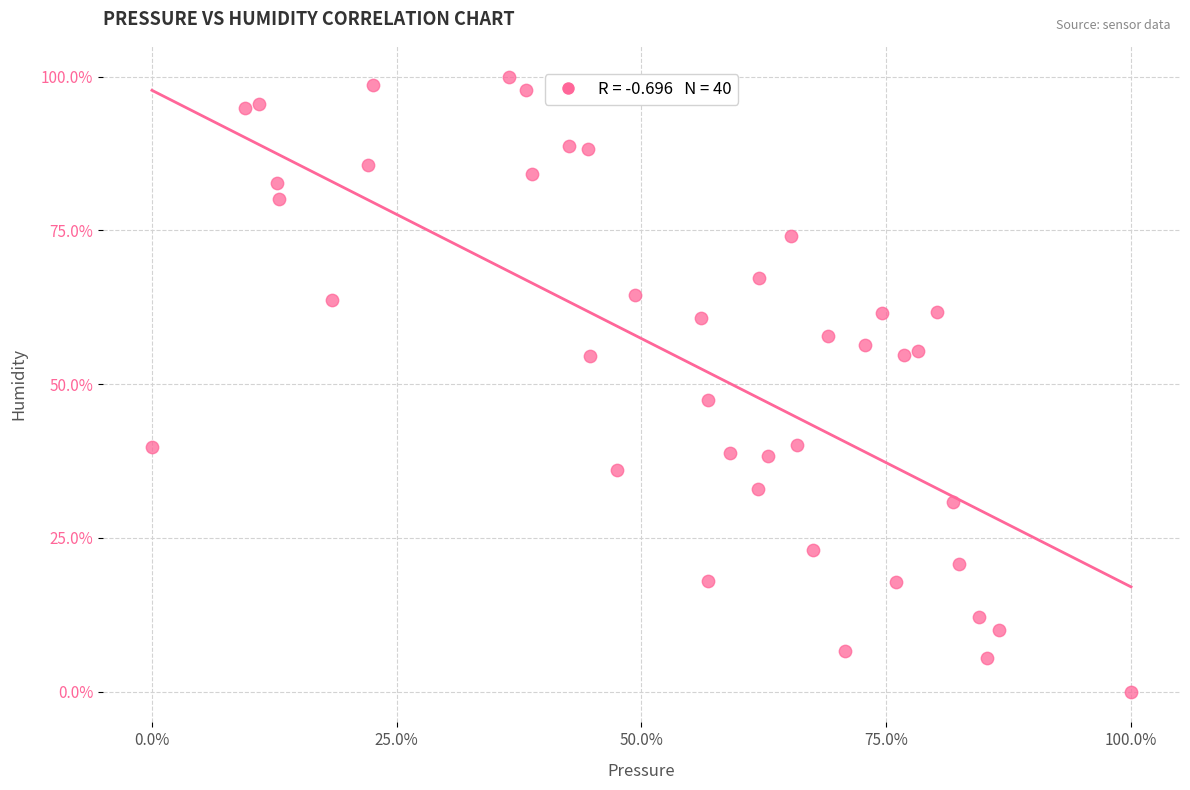

What Y value in the scatter plot is closest to 50?

47.4